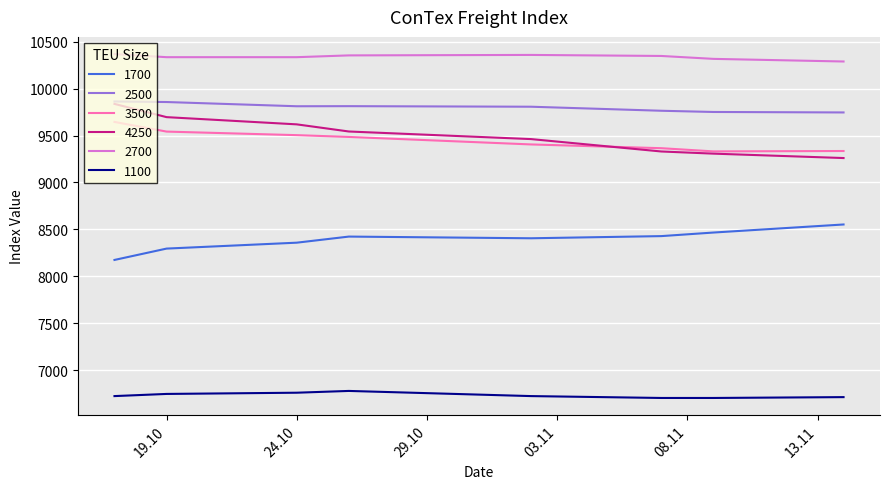

What is the maximum value shown in the chart?

10368